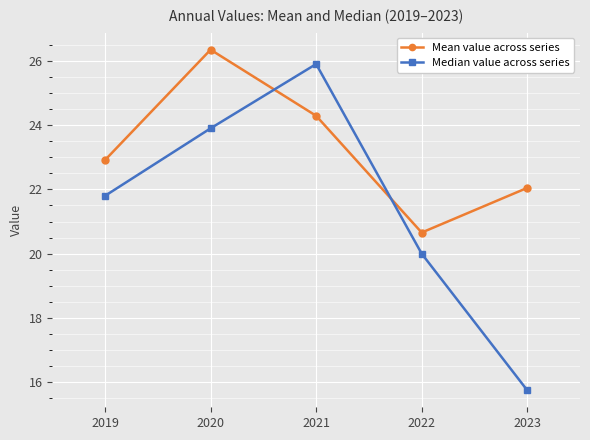

Reading left to right, what are all the values shown in this chart?

Mean value across series: 2019=22.9	2020=26.3	2021=24.3	2022=20.7	2023=22.0
Median value across series: 2019=21.8	2020=23.9	2021=25.9	2022=20.0	2023=15.8